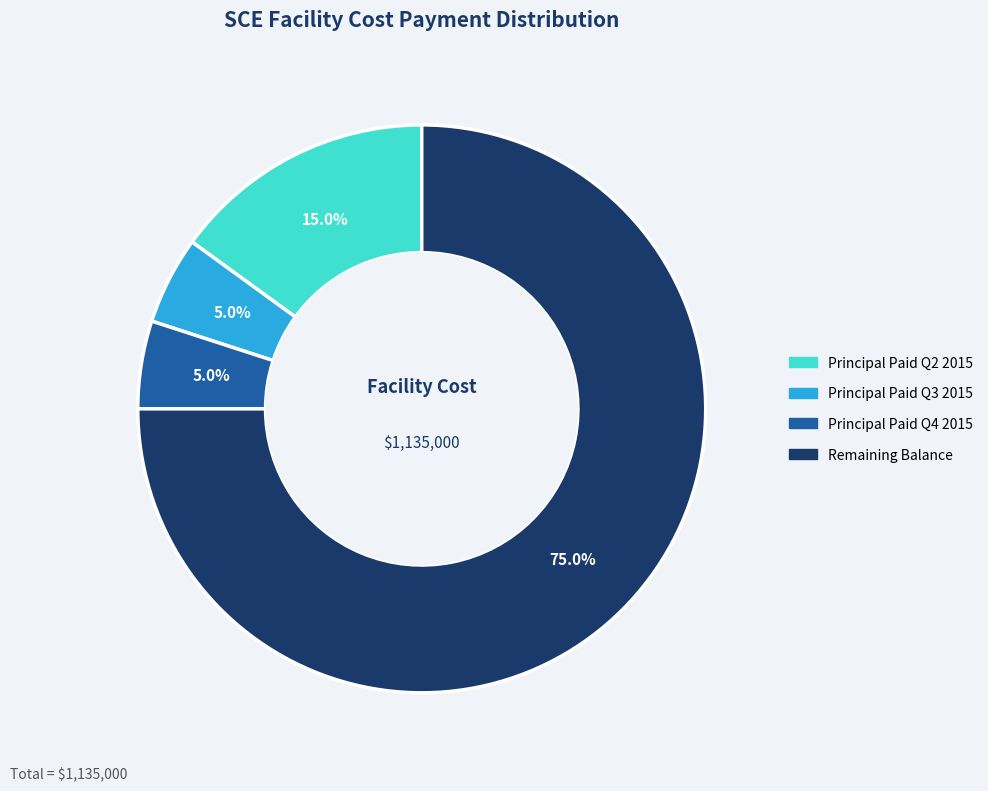

How many segments does this pie chart have?

4